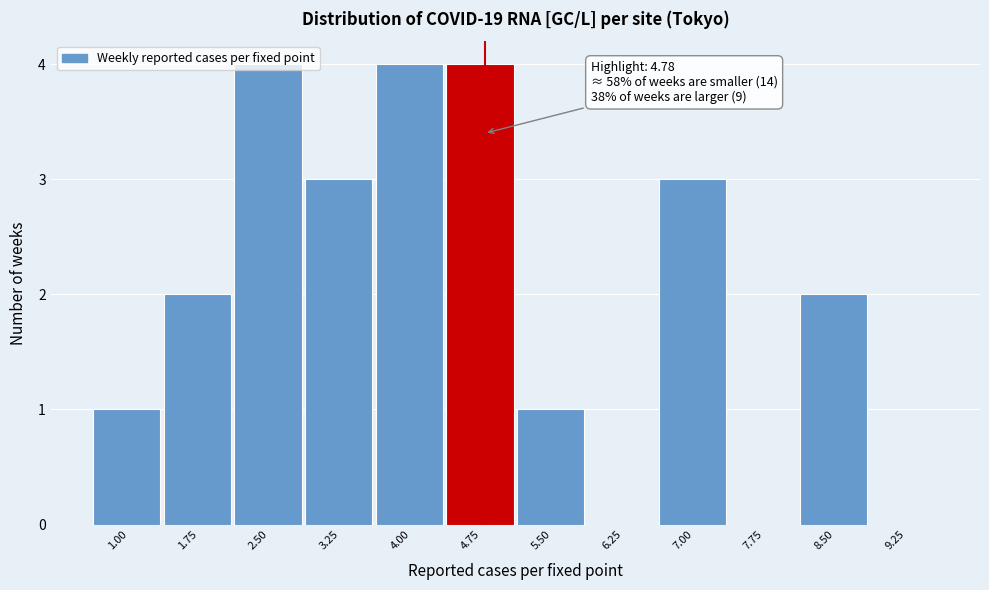

What is the change in value from 5.50 to 8.50?

+1